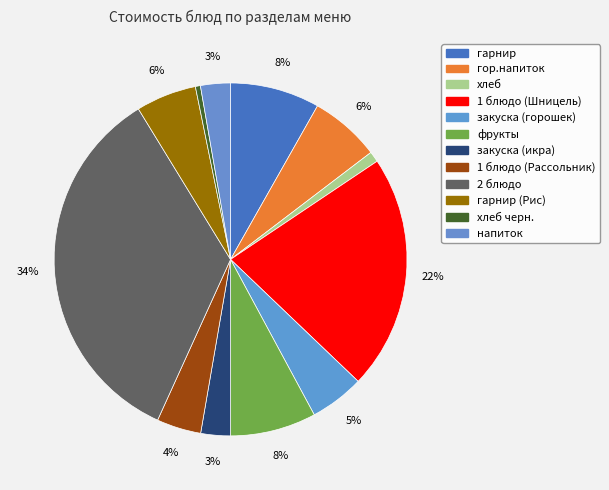

What is the largest slice in the pie chart?

2 блюдо